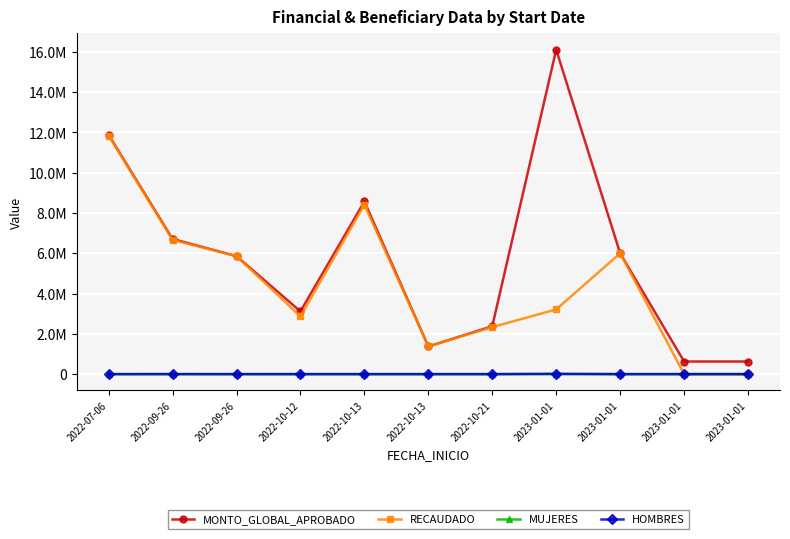

Does the chart have visible grid lines?

Yes